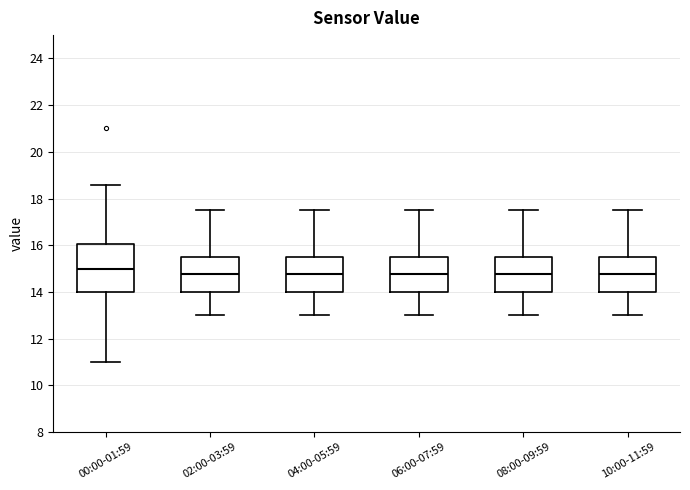

Reading left to right, read every box against the y-axis: the position of its median line, the range the box covers, and the ends of its whiskers. The values are not printed on the chart, so give them approximately, as read against the axis.

00:00-01:59: median 15.0, box 14.0 to 16.0, whiskers 11.0 to 18.6
02:00-03:59: median 14.8, box 14.0 to 15.6, whiskers 13.0 to 17.6
04:00-05:59: median 14.8, box 14.0 to 15.6, whiskers 13.0 to 17.6
06:00-07:59: median 14.8, box 14.0 to 15.6, whiskers 13.0 to 17.6
08:00-09:59: median 14.8, box 14.0 to 15.6, whiskers 13.0 to 17.6
10:00-11:59: median 14.8, box 14.0 to 15.6, whiskers 13.0 to 17.6